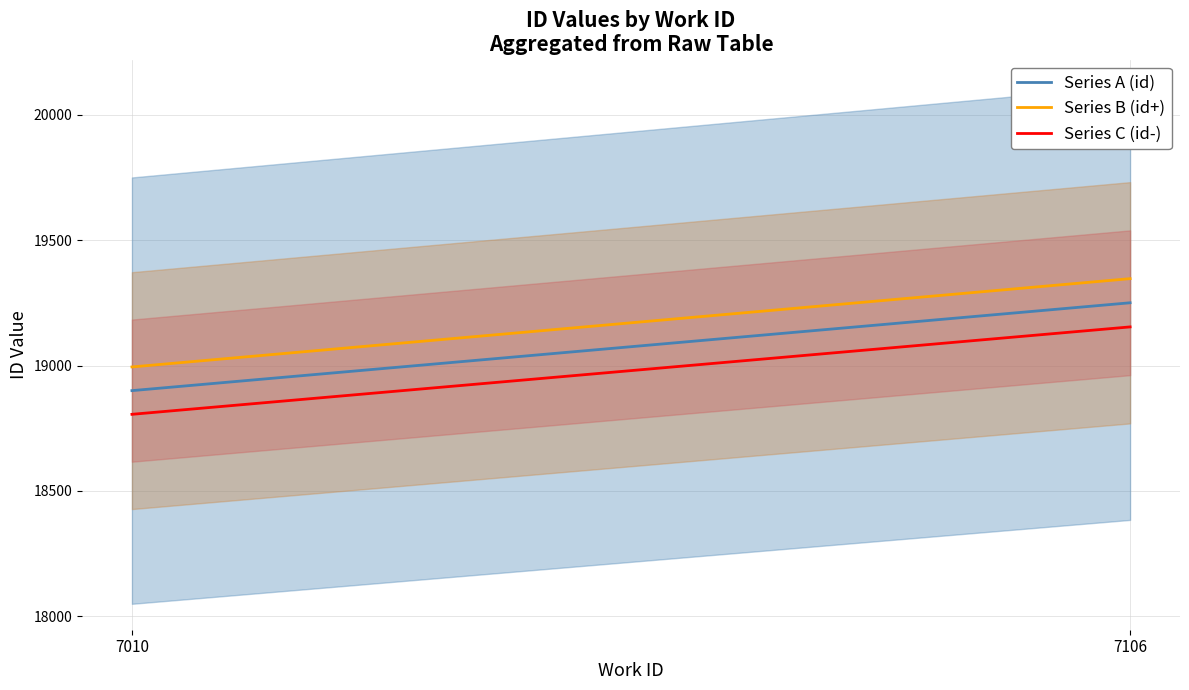

Where is Series A (id) nearest to the value 19075?

7010